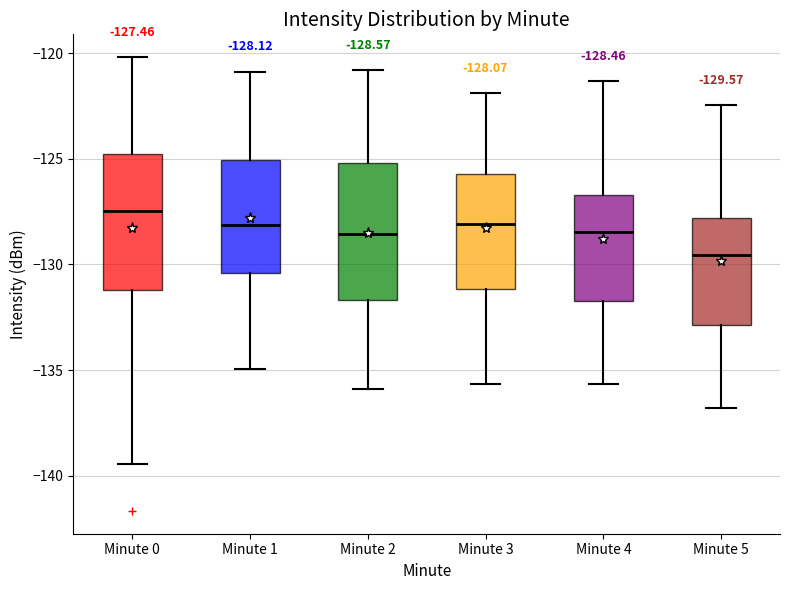

Which box's median line is the lowest?

Minute 5